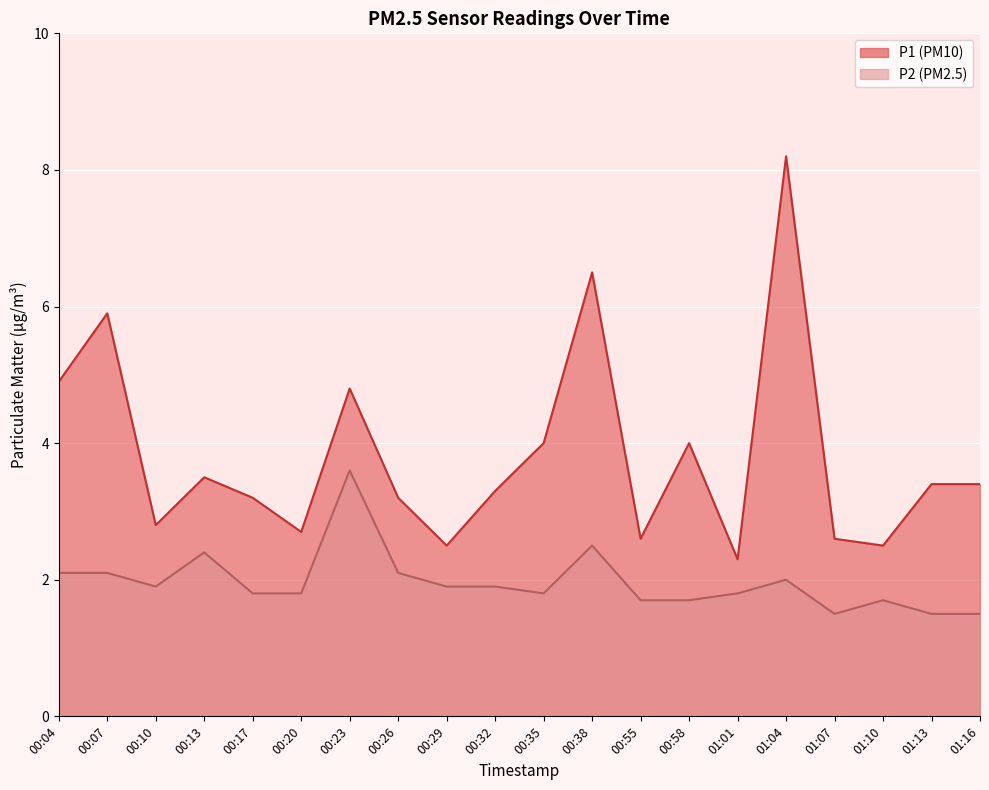

What position from the left is 00:55?

13